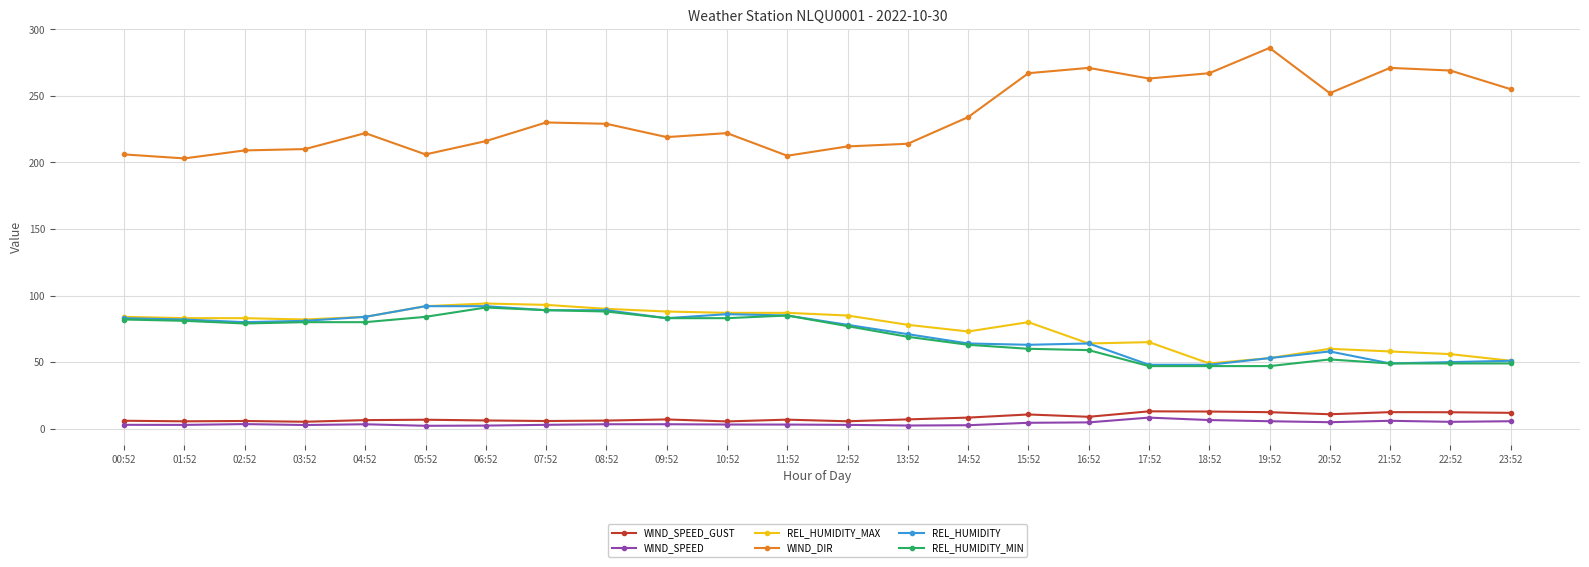

Which series has the widest spread of values?

WIND_DIR